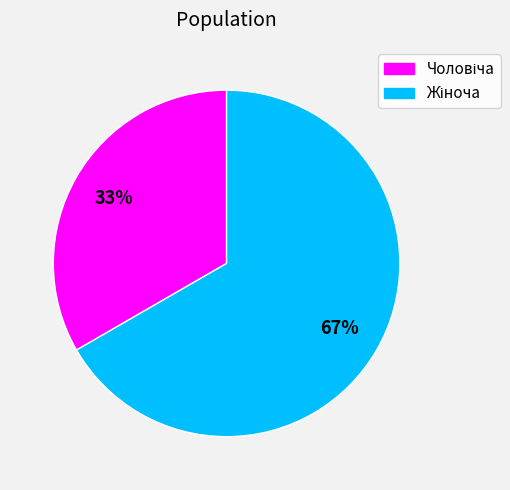

How many slices are in this pie chart?

2